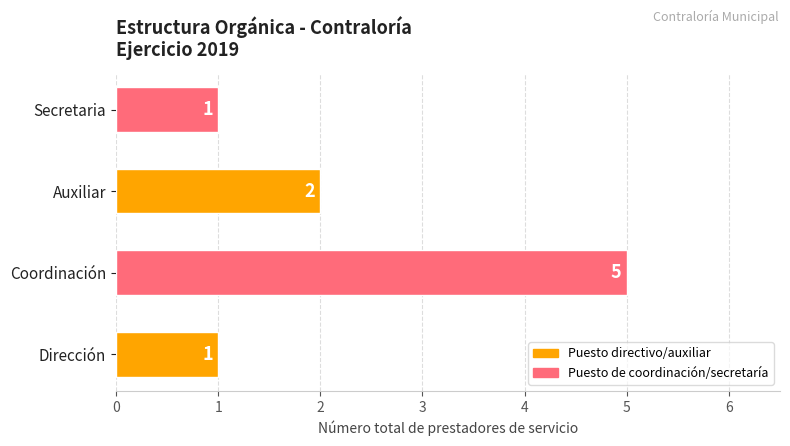

What is the change in value from Dirección to Coordinación?

+4